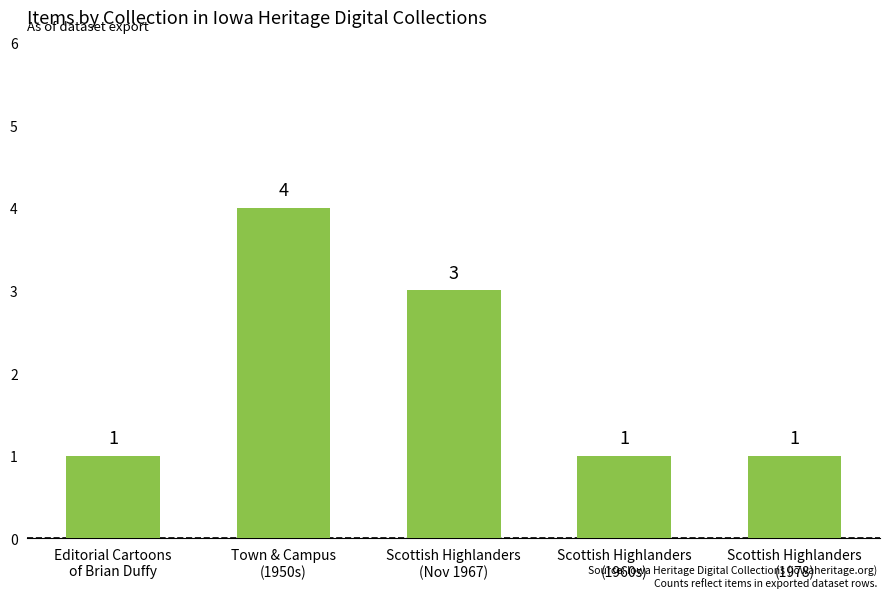

Does the chart contain any negative values?

No